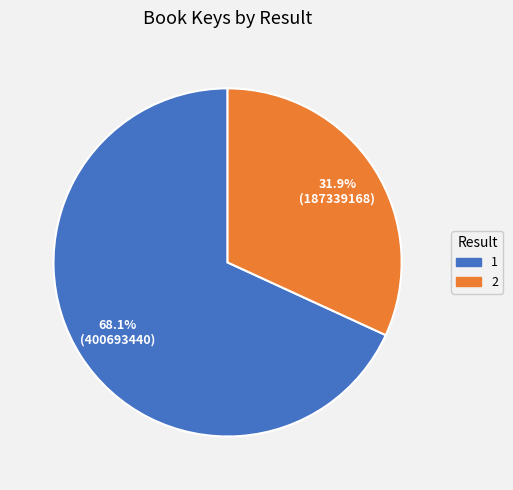

What is the largest slice in the pie chart?

1